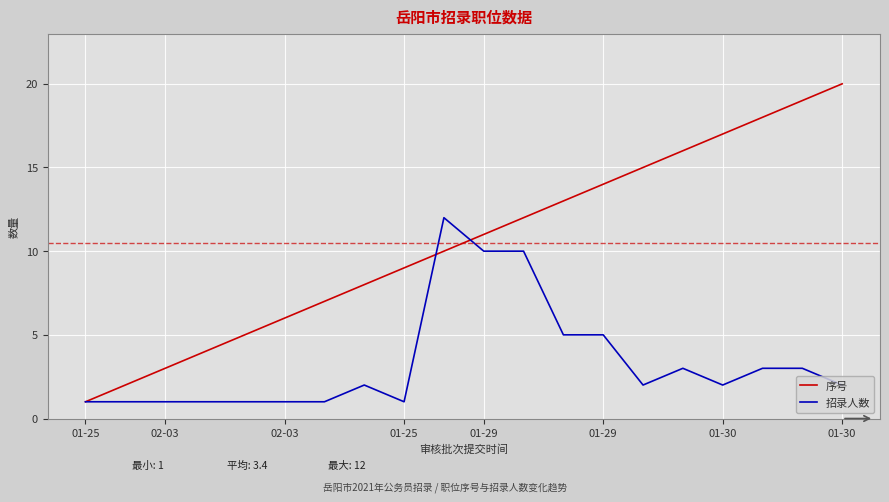

Which series has the largest total across all categories?

序号